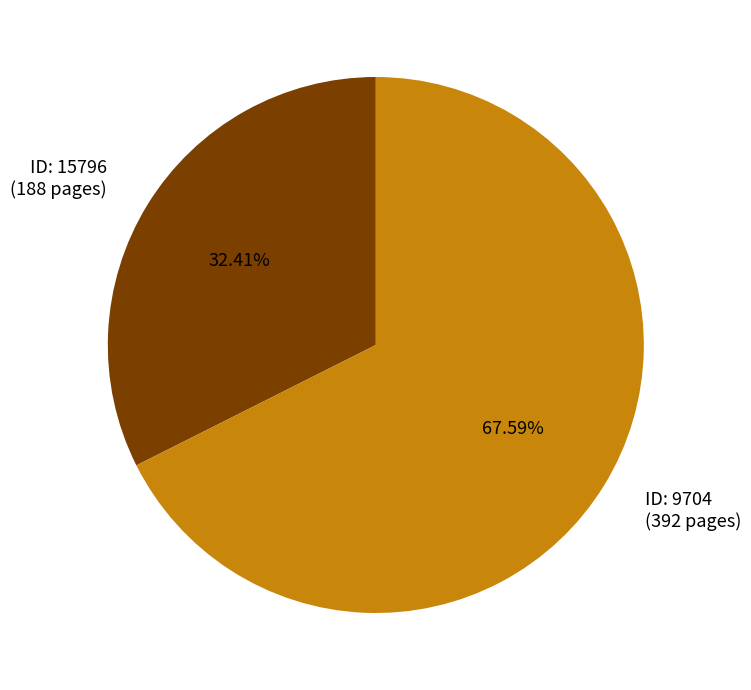

Count the number of slices in the pie.

2